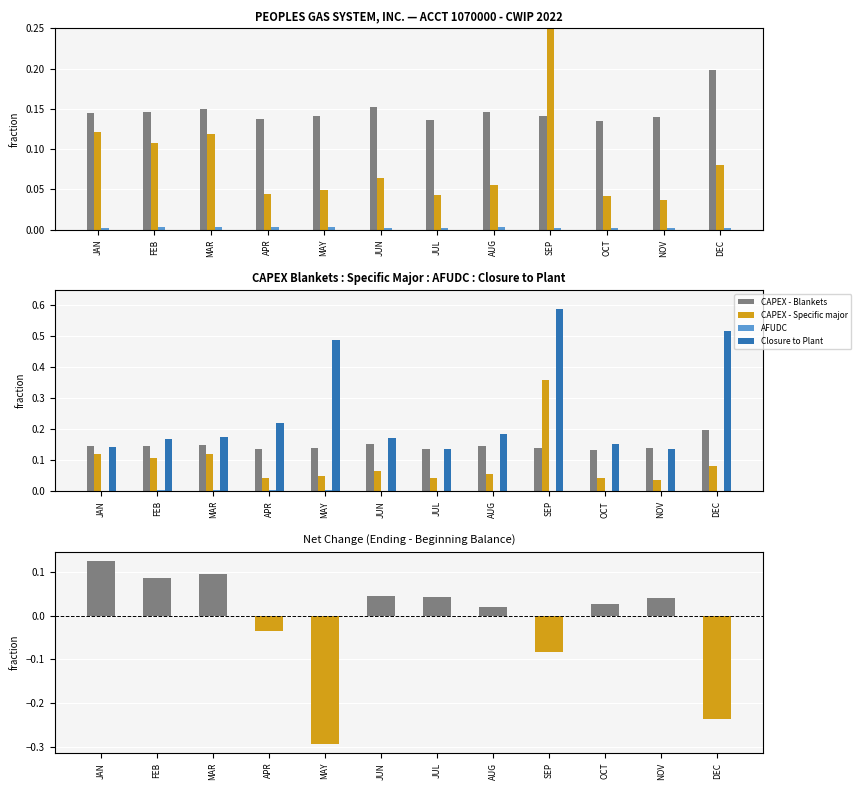

List the labels in order of CAPEX - Blankets value, smallest first.

OCT, JUL, APR, NOV, SEP, MAY, JAN, FEB, AUG, MAR, JUN, DEC